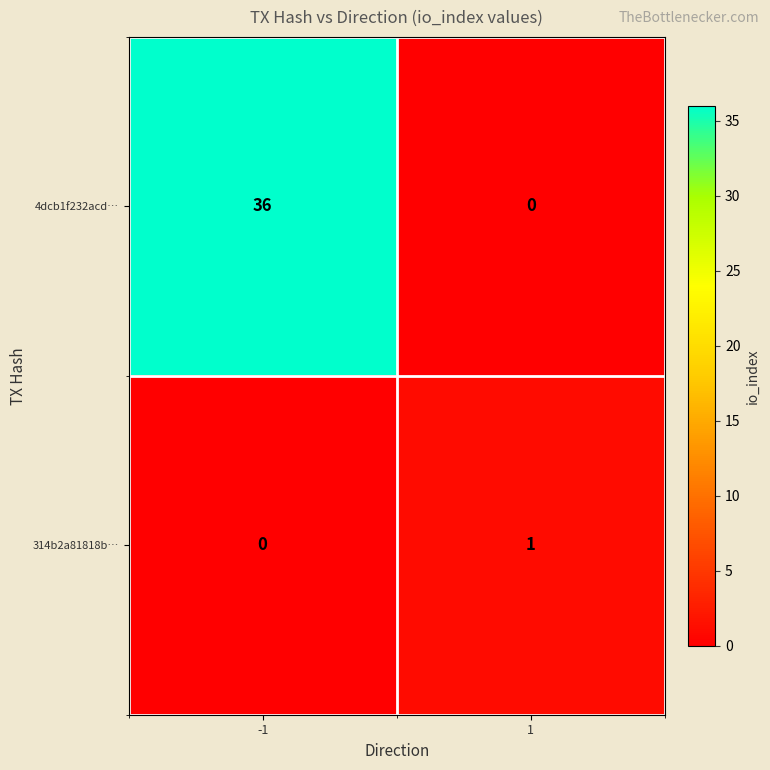

Which series changed the most between -1 and 1?

4dcb1f232acd…